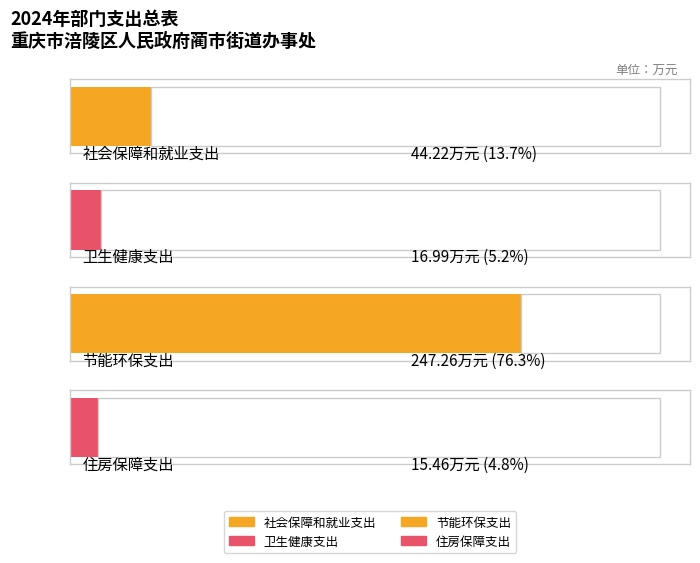

Reading left to right, transcribe all the data shown in this chart.

总计: 44.2	17.0	247.3	15.5
基本支出: 44.2	17.0	247.3	15.5